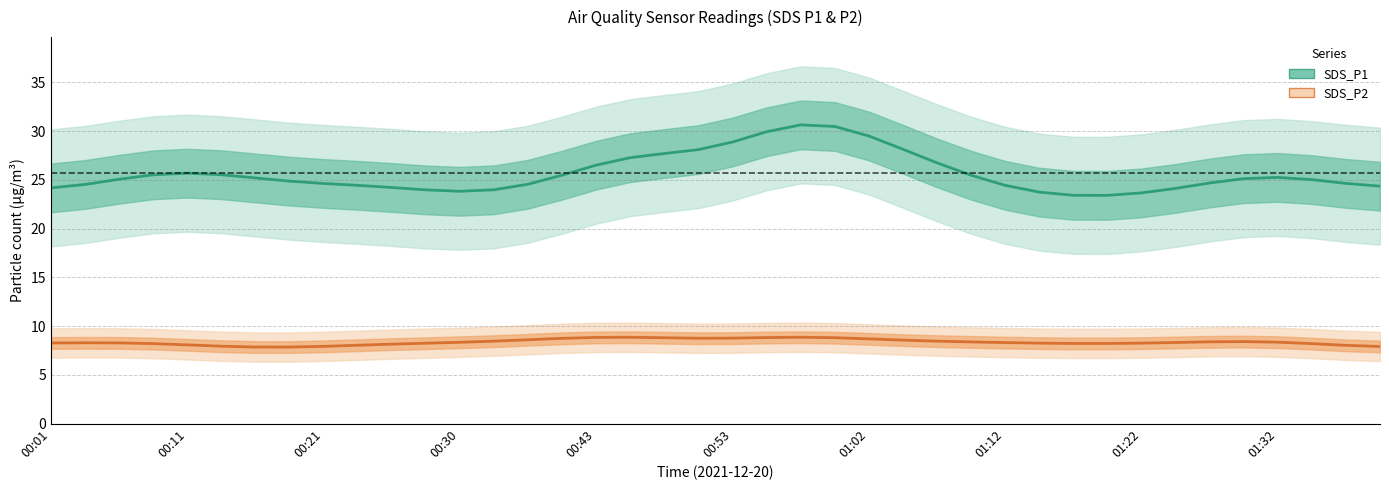

What is the minimum value for SDS_P1?

23.4